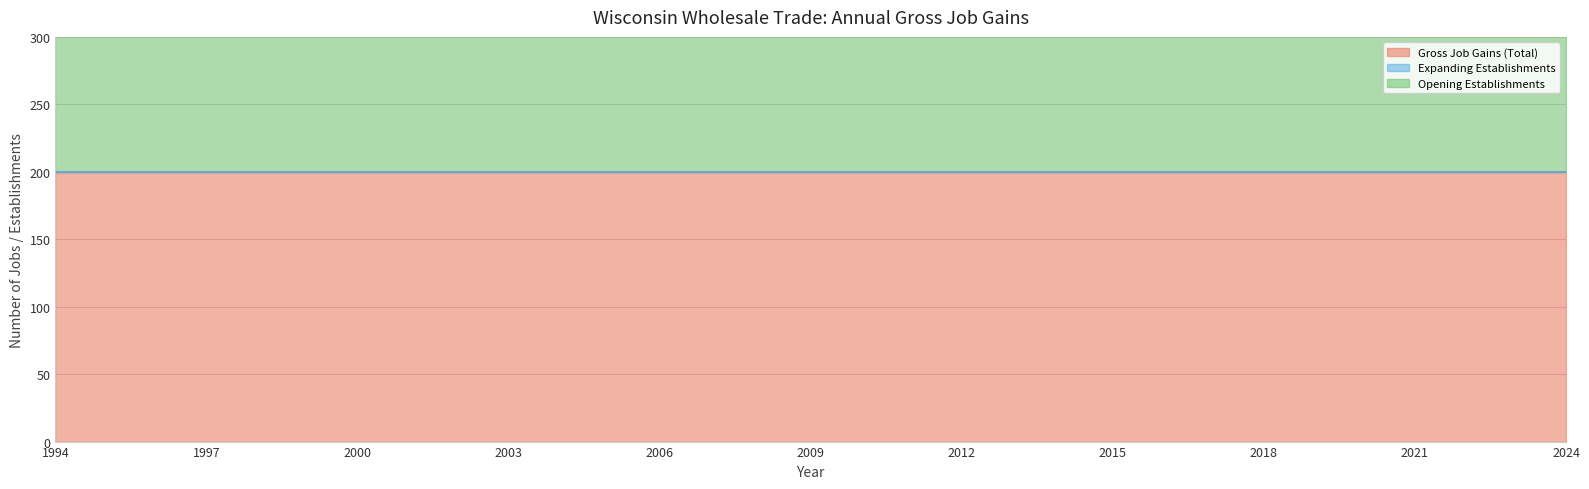

What is the sum of all Opening Establishments values?

6200